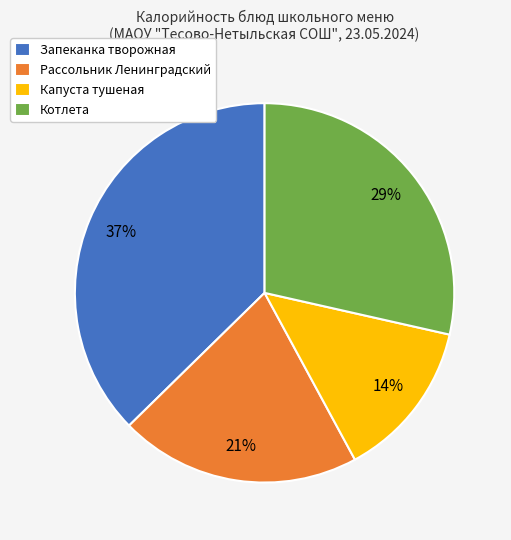

To the nearest percent, what percentage of the pie is Капуста тушеная?

14%